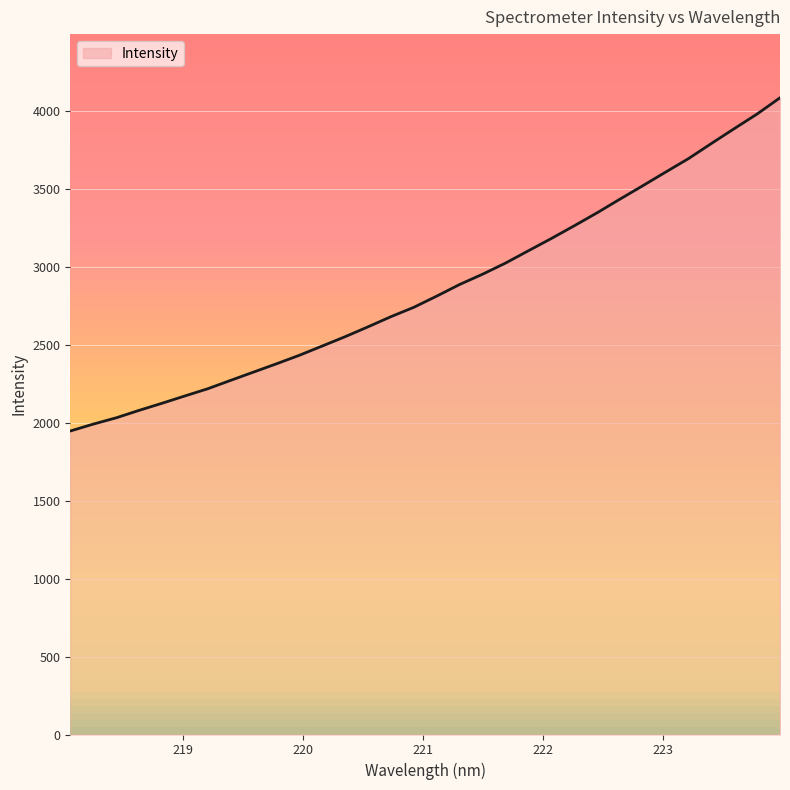

What is the smallest value displayed?

1948.3